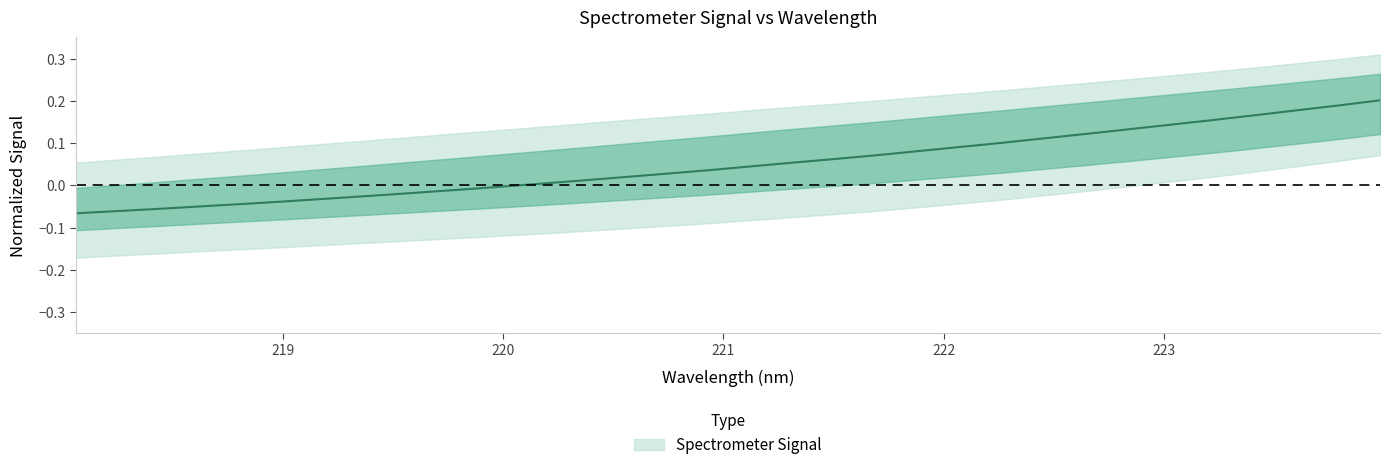

True or false: there are more than 0 points higher than both neighbors.

False